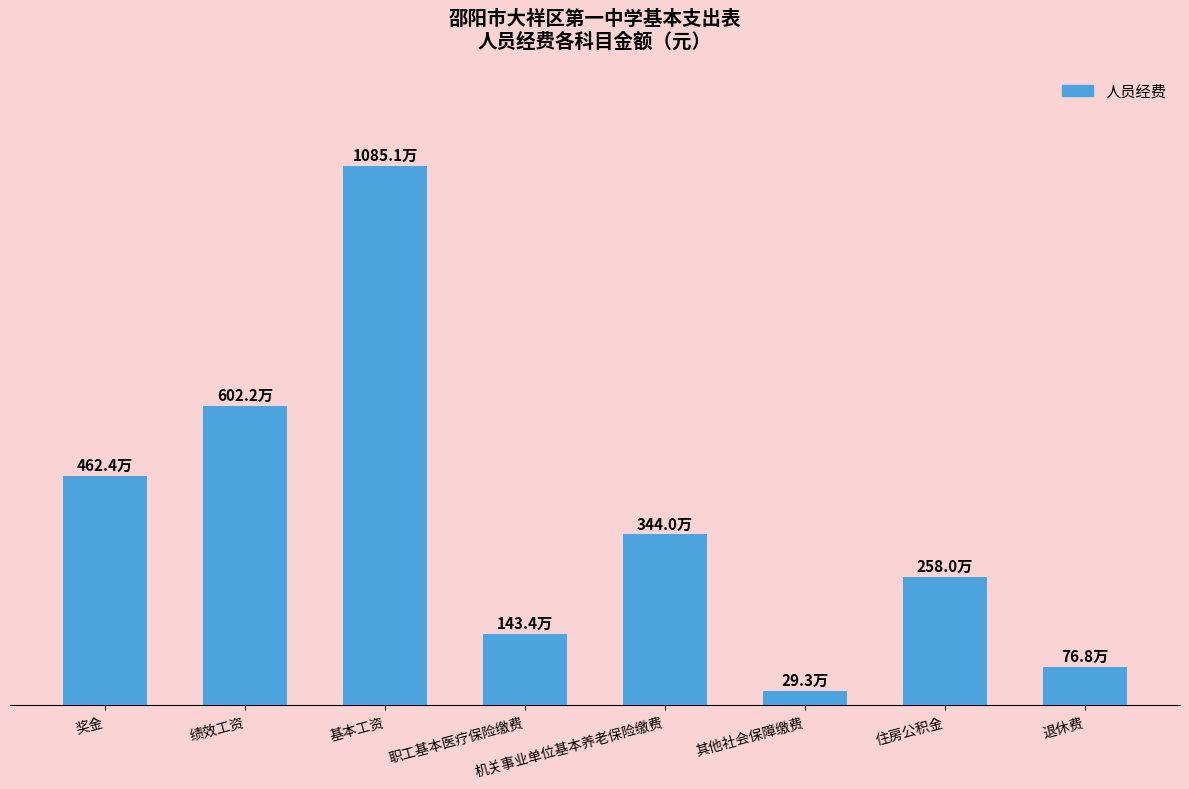

Reading left to right, list all the values displayed in this chart.

4623888.0	6022152.0	10851072.0	1434224.0	3439537.9	293465.1	2579653.4	768000.0